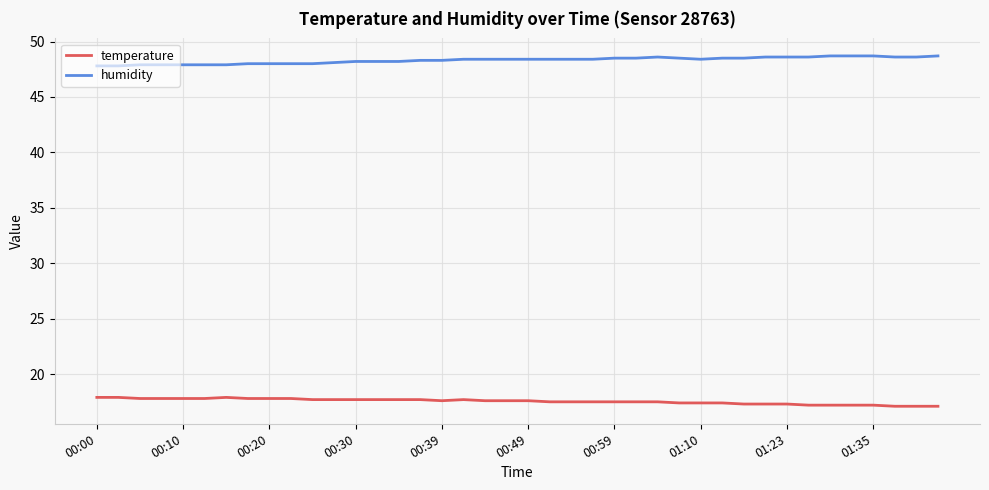

Which series has the largest total across all categories?

humidity